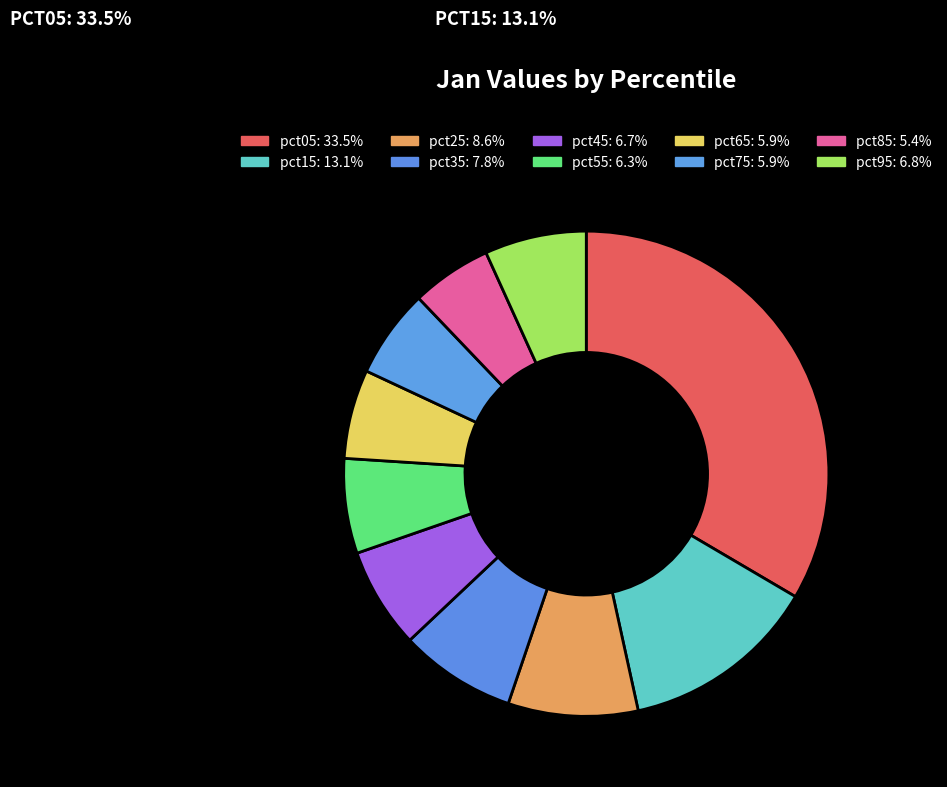

Rank the categories by value from lowest to highest.

pct85, pct75, pct65, pct55, pct45, pct95, pct35, pct25, pct15, pct05